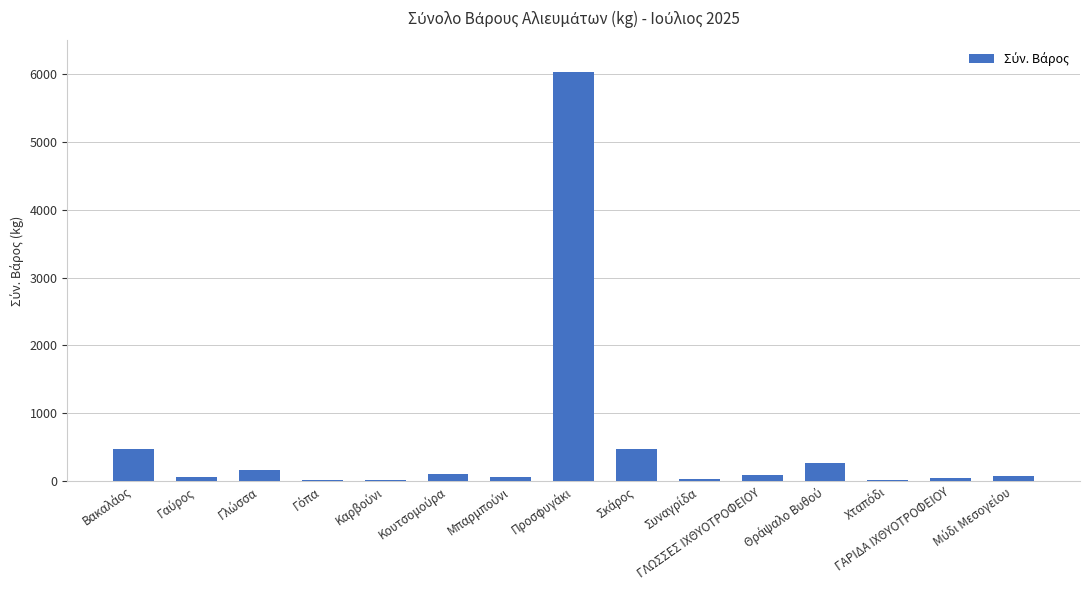

What is the sum of all values?

7928.7